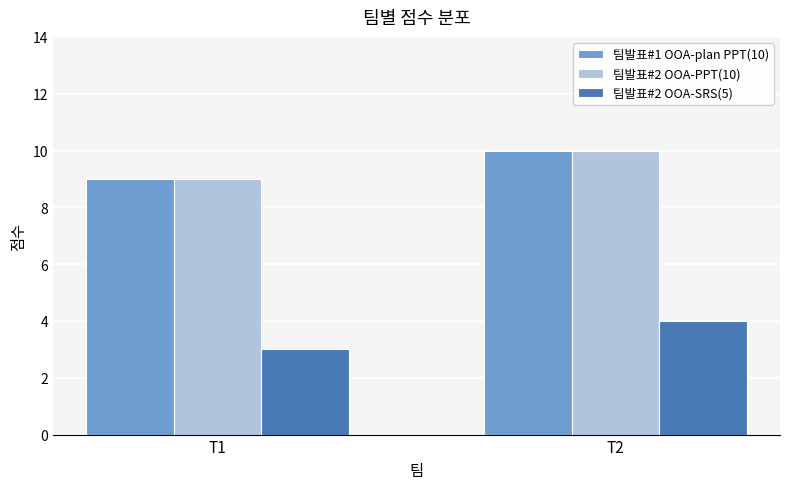

Reading left to right, extract all data points from this chart.

팀발표#1 OOA-plan PPT(10): T1=9	T2=10
팀발표#2 OOA-PPT(10): T1=9	T2=10
팀발표#2 OOA-SRS(5): T1=3	T2=4